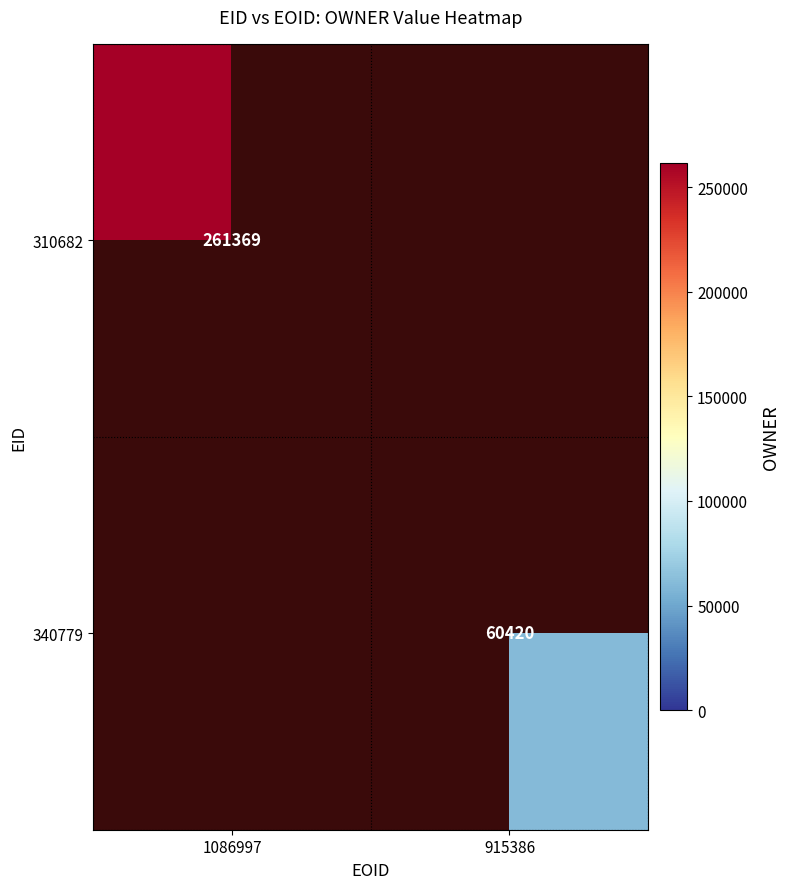

What is the maximum value shown in the chart?

261369.0